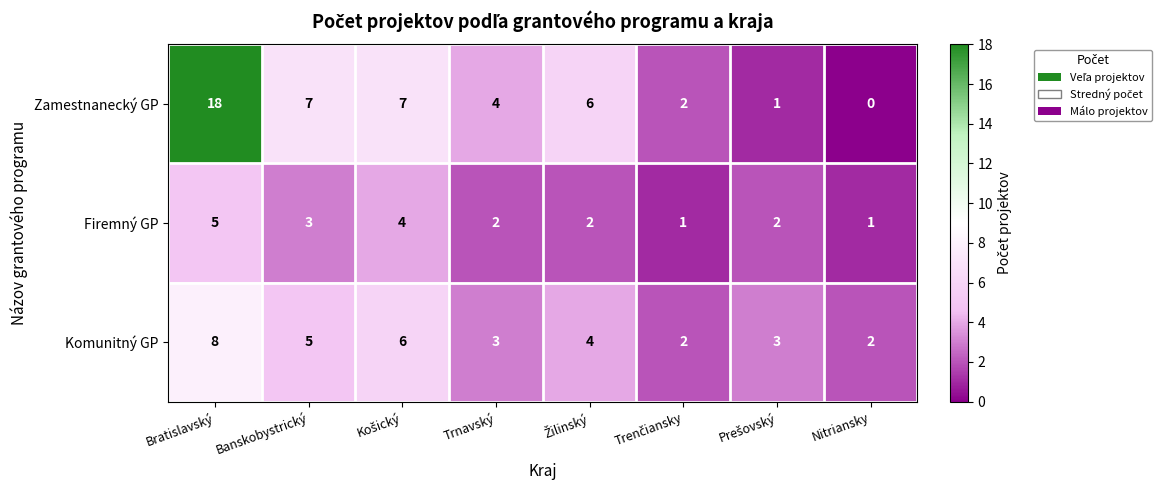

The Komunitný GP series shows 2 at Nitriansky. True or false?

True